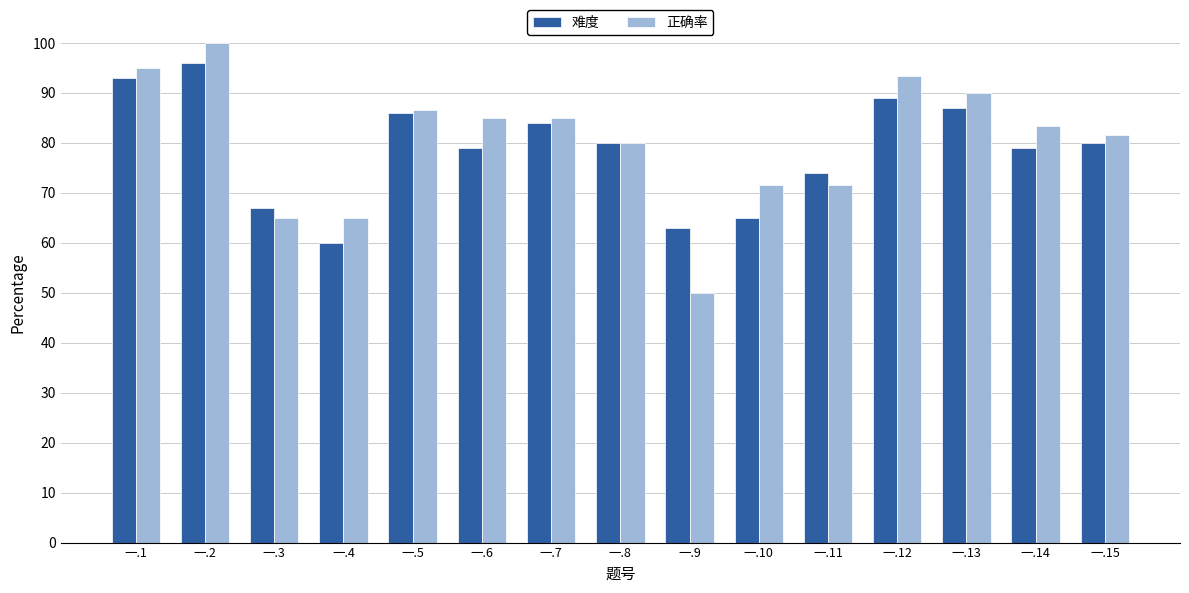

What is the value of the 难度 bar at the 4th from the left?

60.0